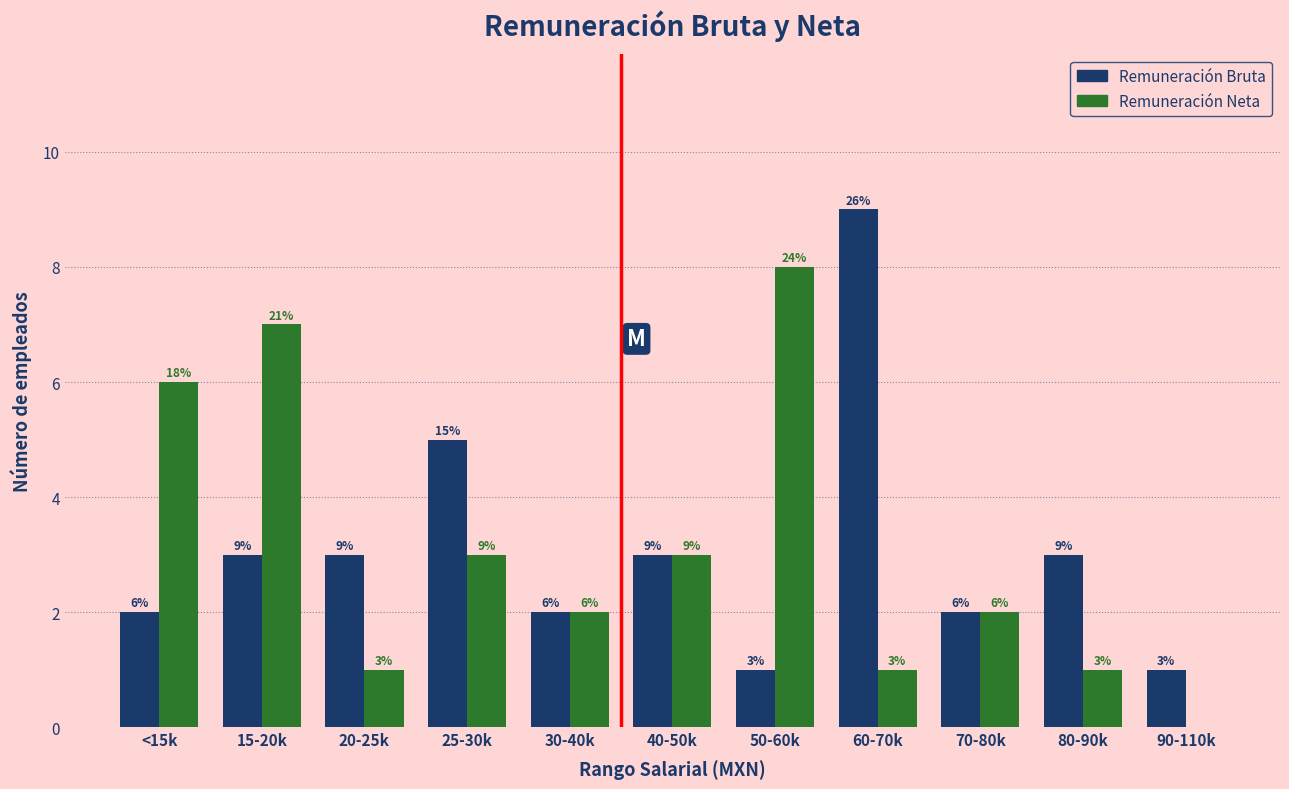

Reading right to left, list all the values displayed in this chart.

Remuneración Bruta: 90-110k=1	80-90k=3	70-80k=2	60-70k=9	50-60k=1	40-50k=3	30-40k=2	25-30k=5	20-25k=3	15-20k=3	<15k=2
Remuneración Neta: 90-110k=0	80-90k=1	70-80k=2	60-70k=1	50-60k=8	40-50k=3	30-40k=2	25-30k=3	20-25k=1	15-20k=7	<15k=6